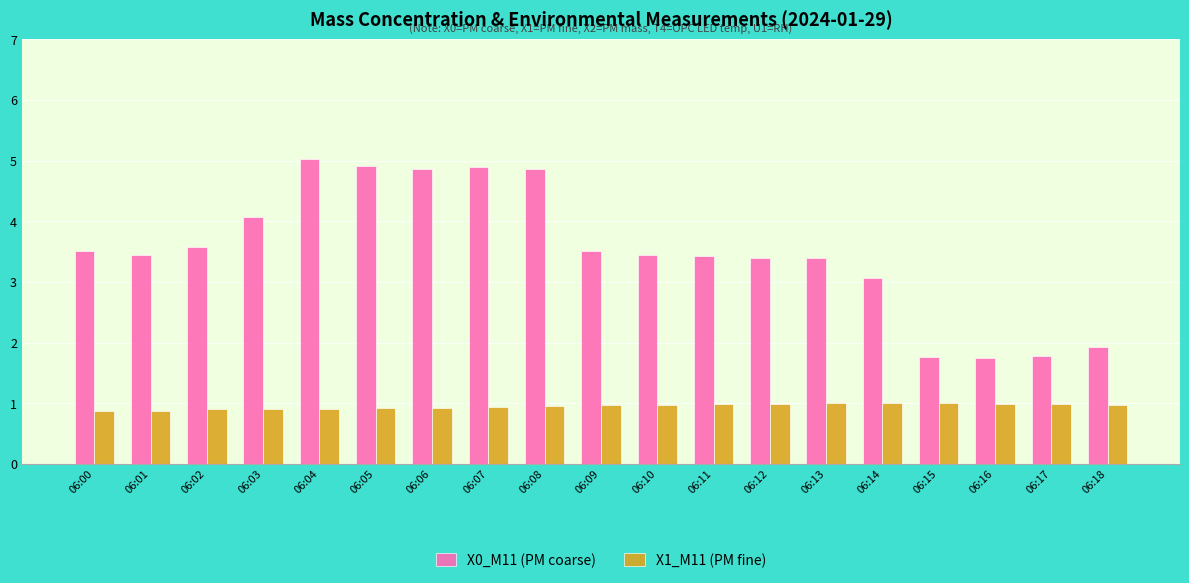

Is it true that X0_M11 (PM coarse) equals 1.8 at 06:17?

True